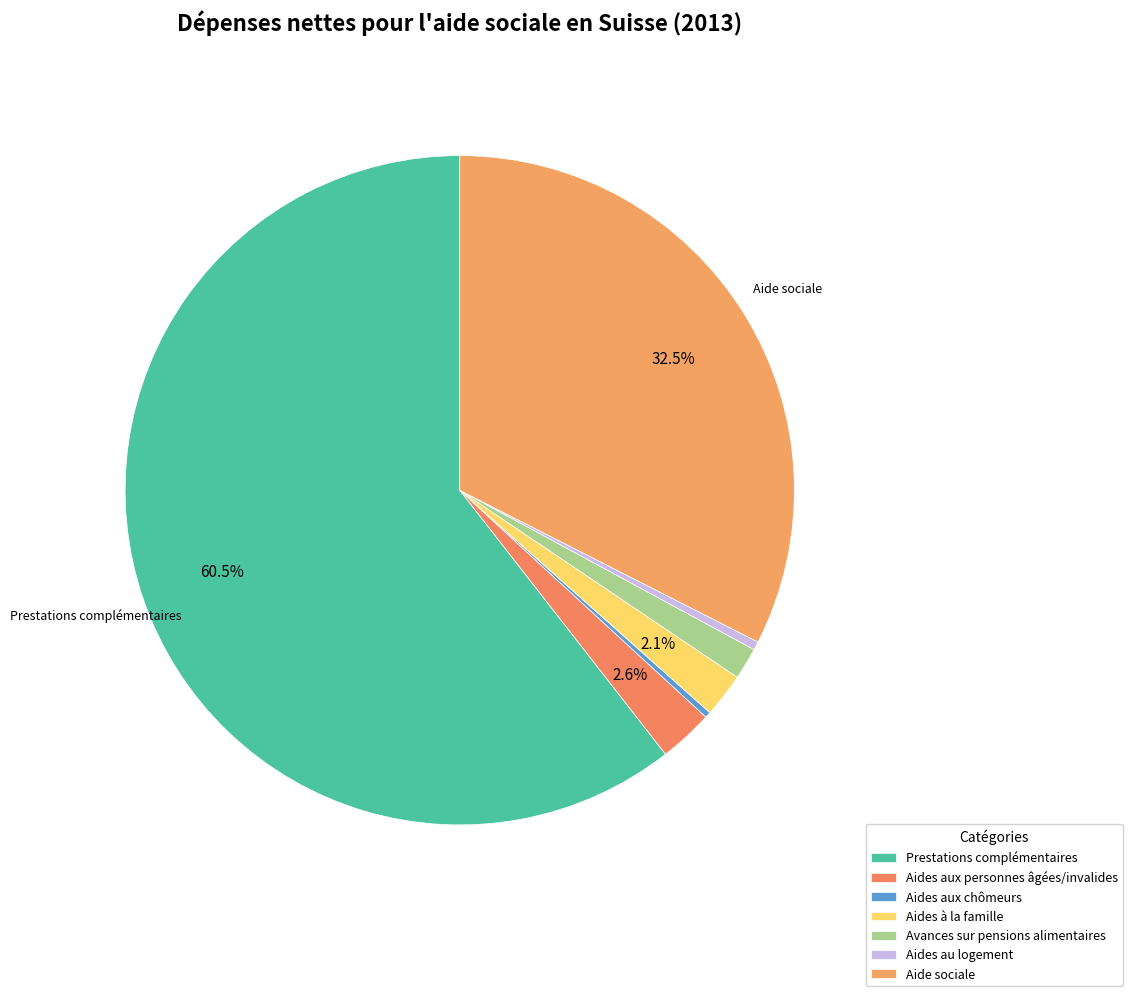

Count the number of slices in the pie.

7